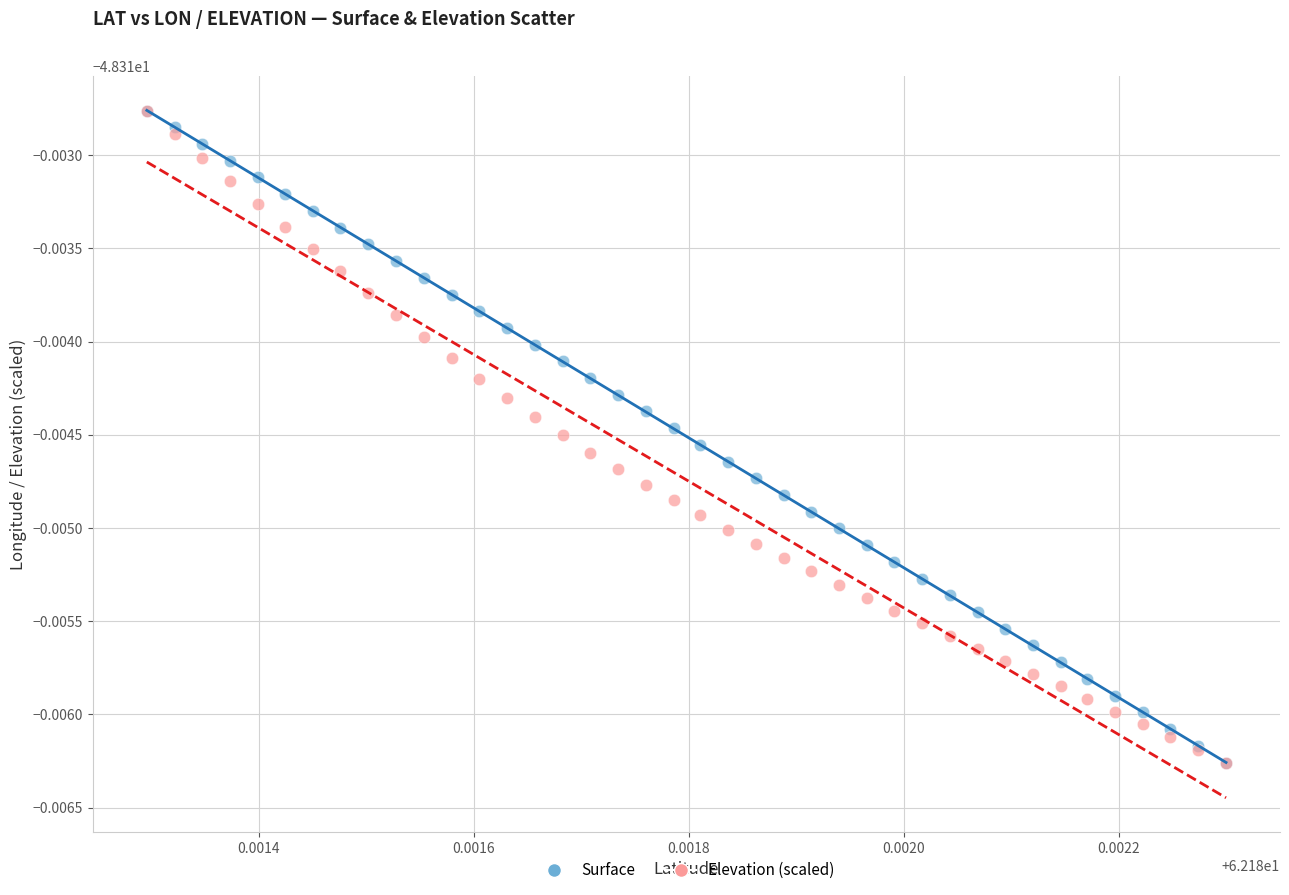

What are all the series names shown in the legend?

Surface, Elevation (scaled)